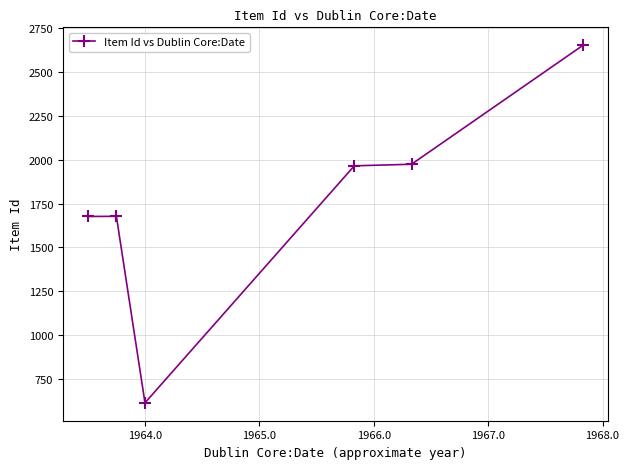

What is the sum of all values?

10558